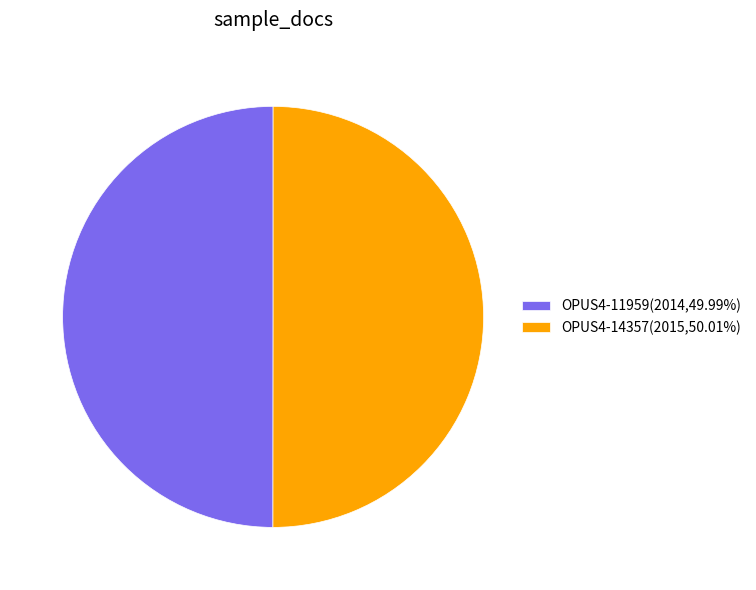

What is the ratio of the value at OPUS4-11959(2014,49.99%) to the value at OPUS4-14357(2015,50.01%)?

1.0